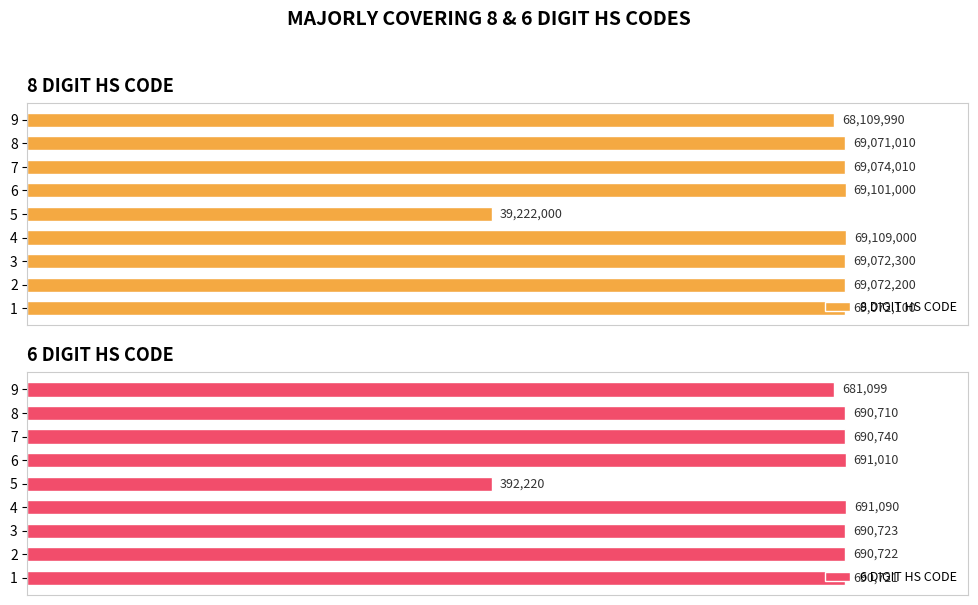

Is the value of 8 DIGIT HS CODE at 7 greater than the value of 6 DIGIT HS CODE at 9?

Yes